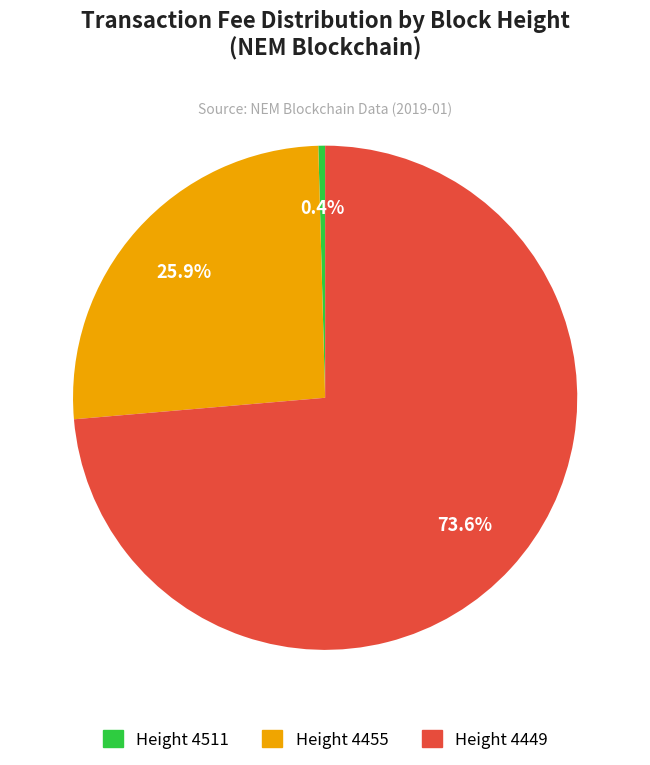

Does any single category account for the majority?

Yes